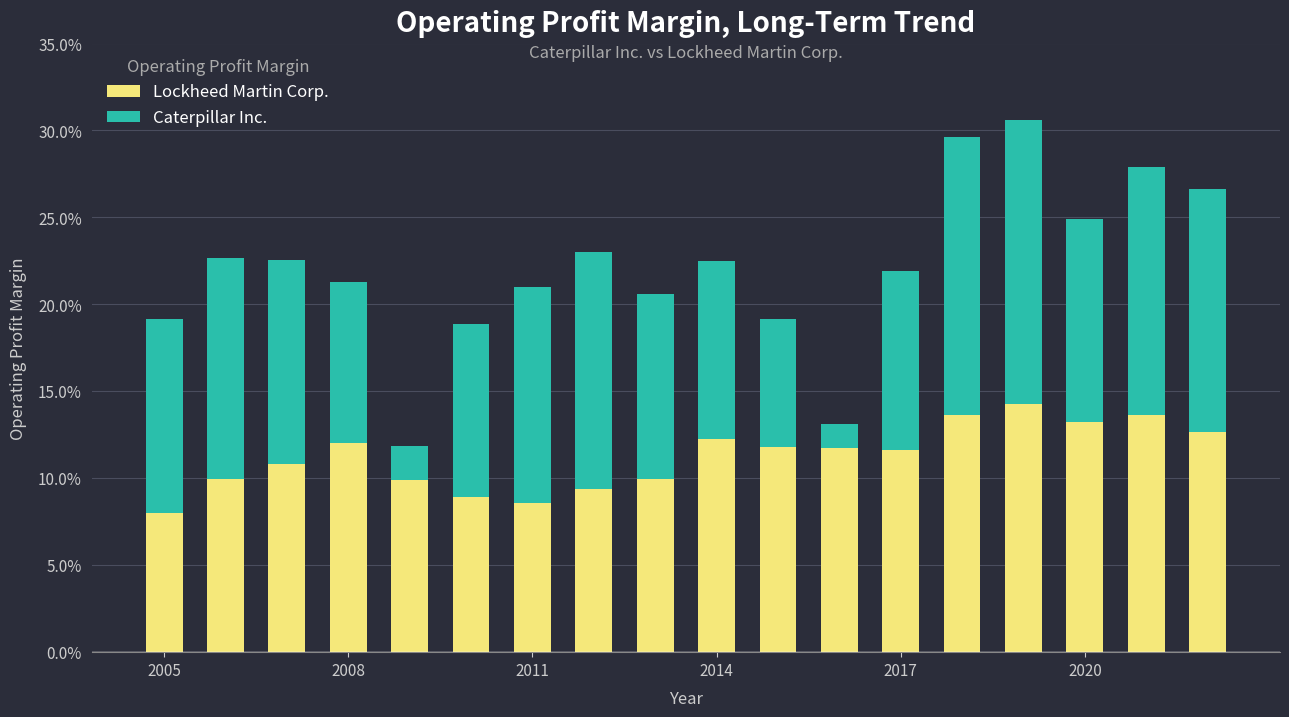

What are all the series names shown in the legend?

Lockheed Martin Corp., Caterpillar Inc.